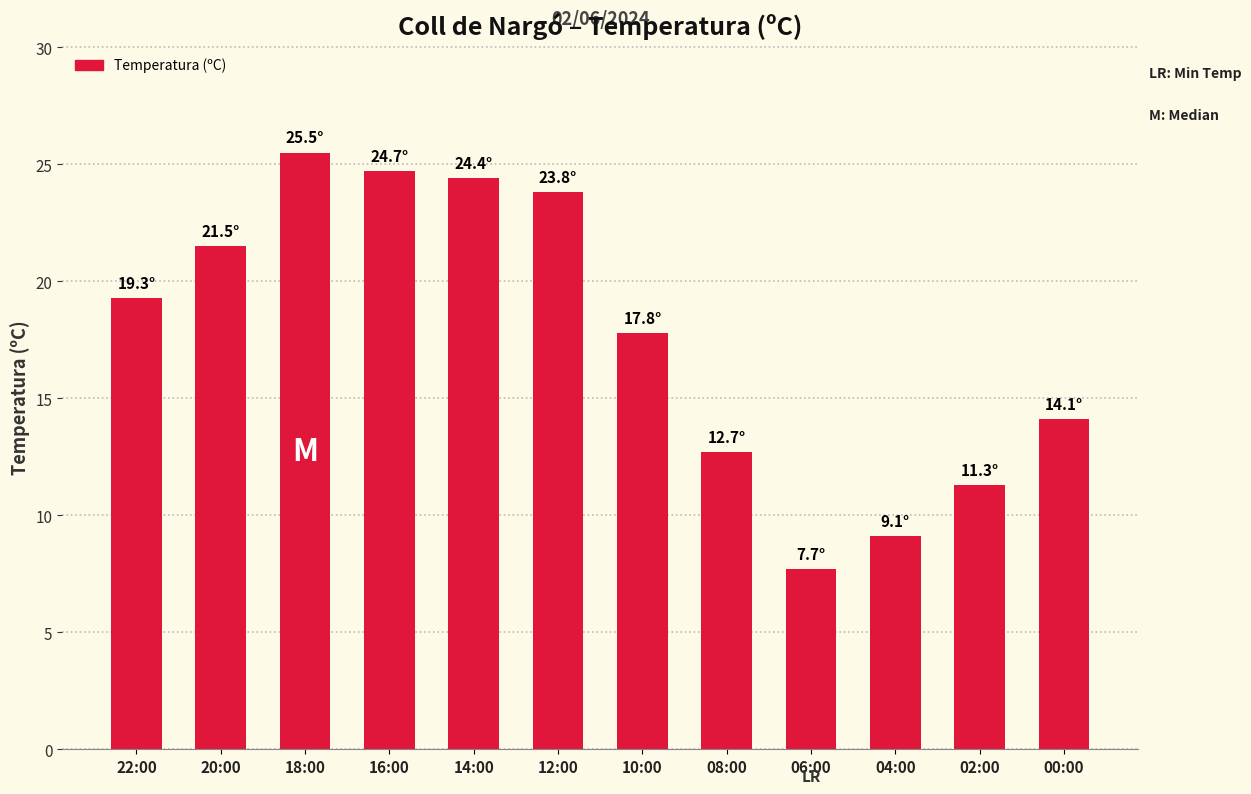

At which label does the data first exceed 19?

22:00